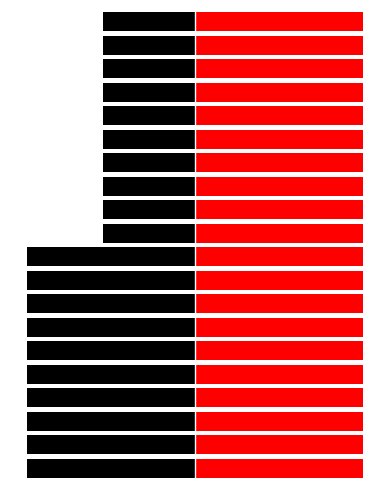

Read the Black value at 5.

-100.0